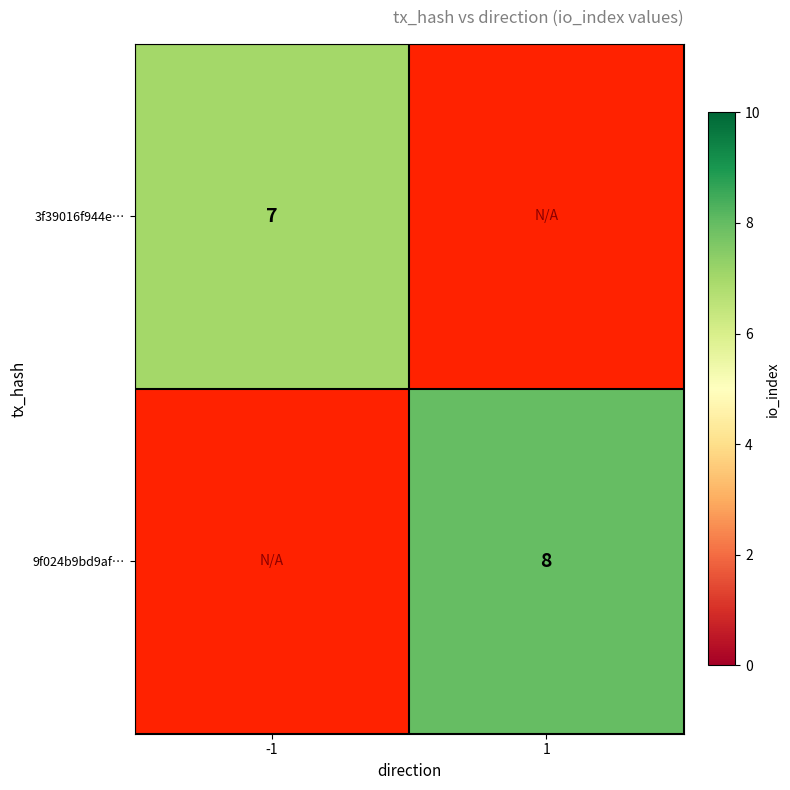

Is it true that 3f39016f944e… equals 7 at -1?

True